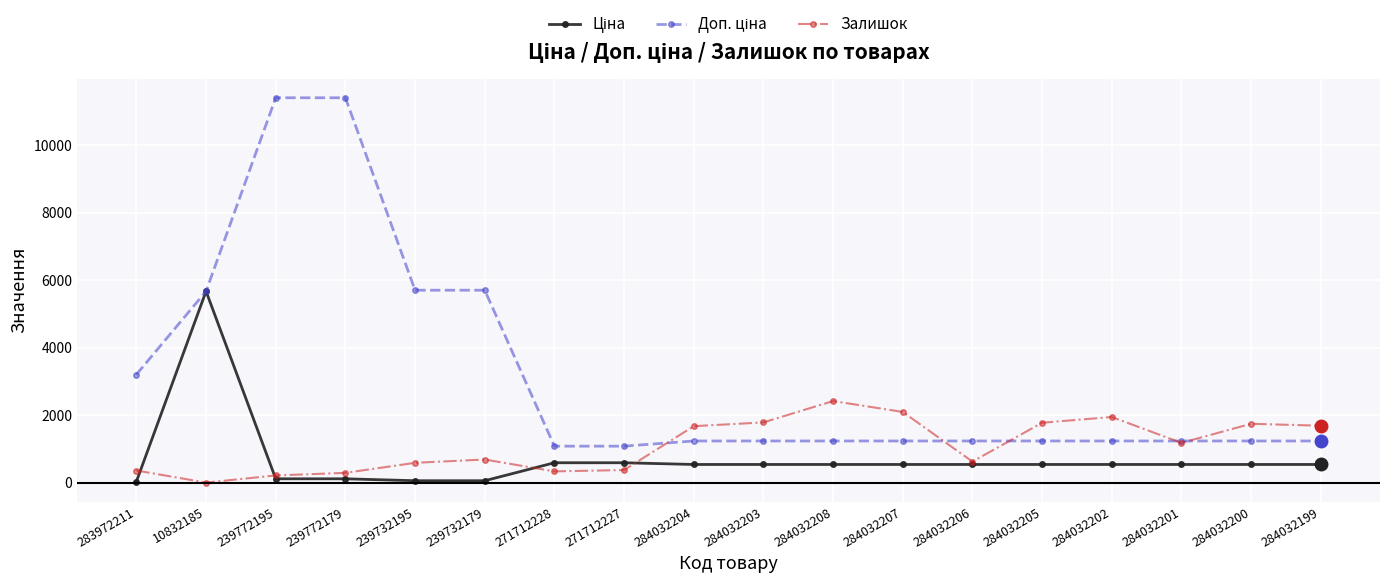

What is the difference between the highest and lowest values at 271712227?

707.7